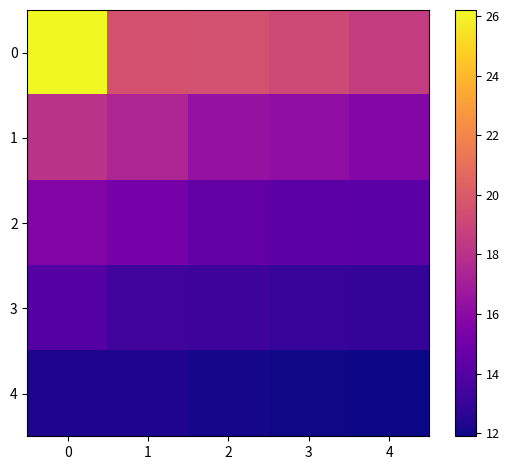

Between 2 and 3, which is larger?

2